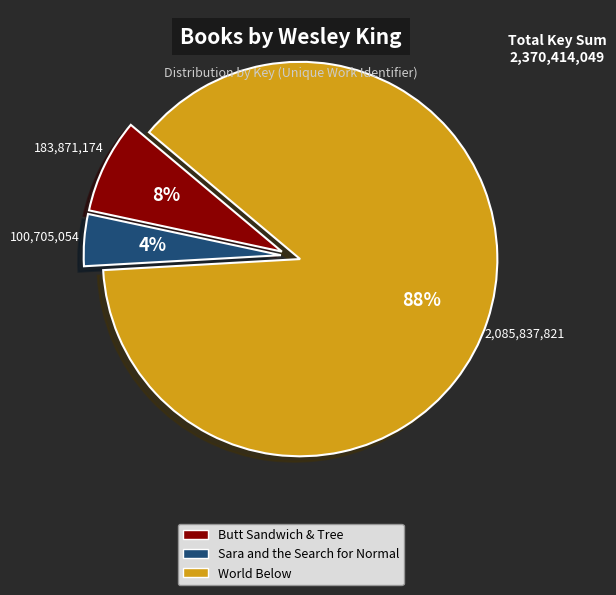

Does World Below account for over 50% of the chart?

Yes